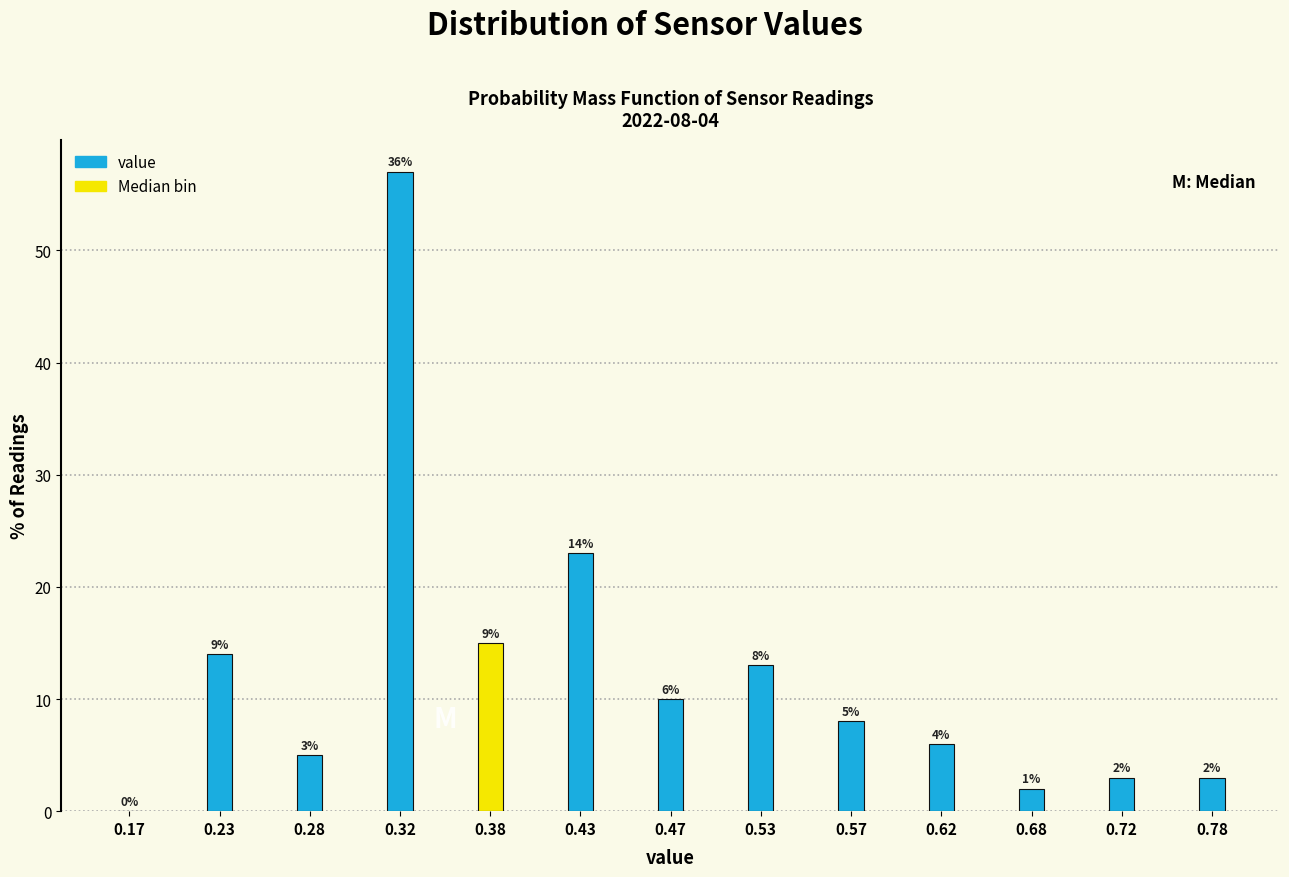

Reading left to right, list all the values displayed in this chart.

0.17=0	0.23=14	0.28=5	0.32=57	0.38=15	0.43=23	0.47=10	0.53=13	0.57=8	0.62=6	0.68=2	0.72=3	0.78=3